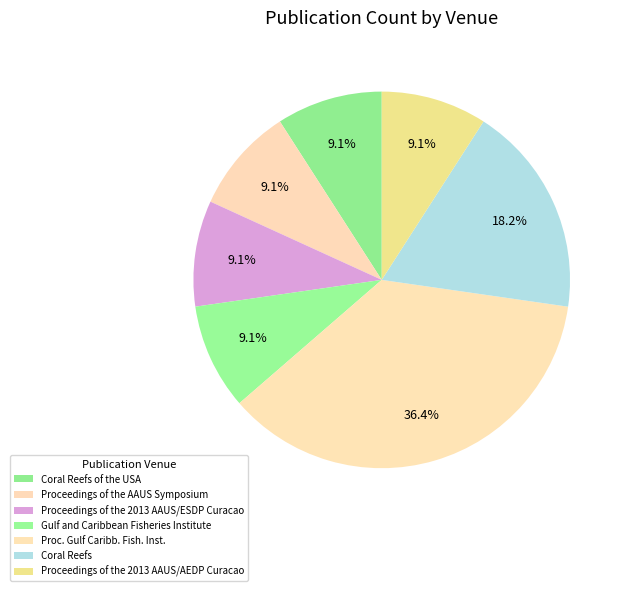

True or false: Coral Reefs accounts for 18% of the total.

True